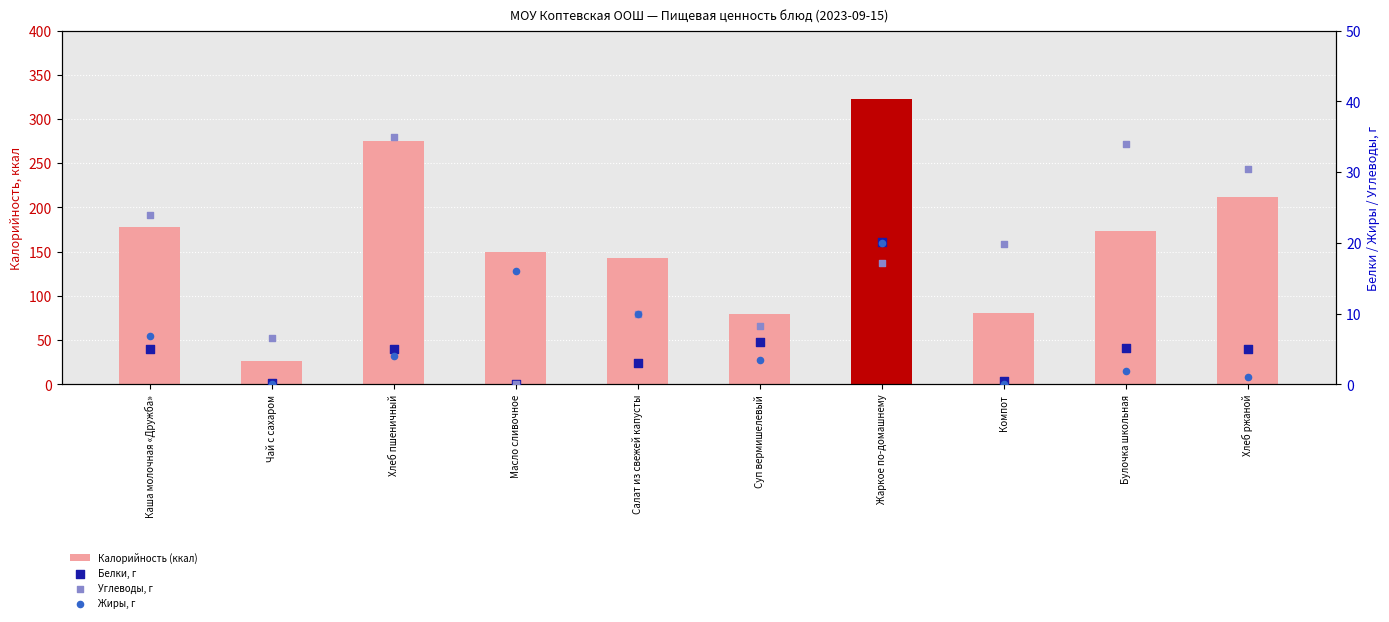

Which series has the widest spread of Y values?

Калорийность (ккал)